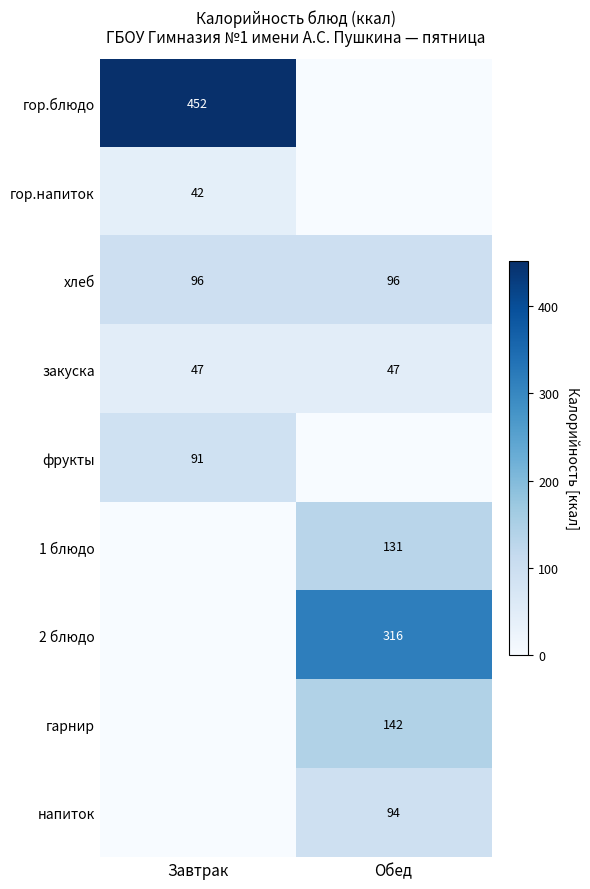

What is the sum of the хлеб values at Завтрак and Обед?

192